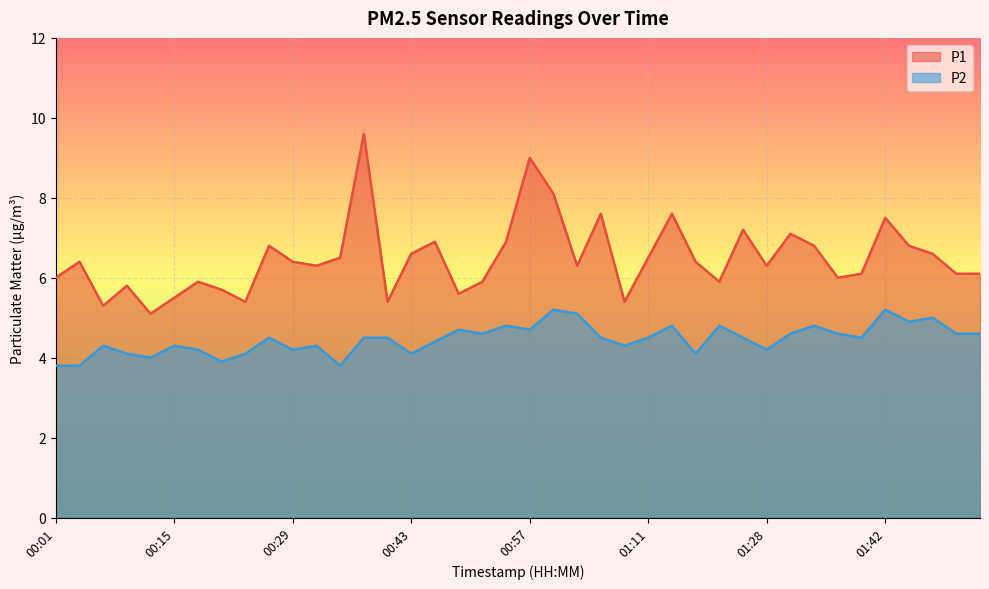

At which label is P2 closest to 4?

00:12